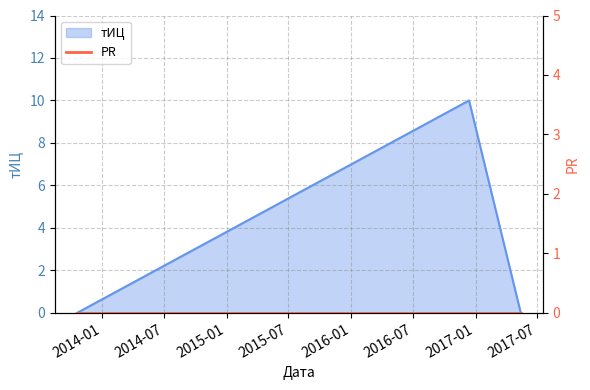

The value at 2017-05-14 is -4. True or false?

False